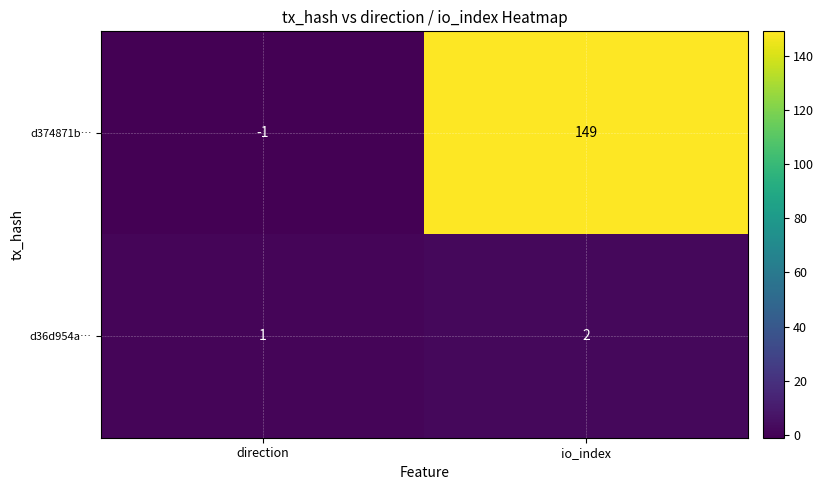

At which label is d374871b… closest to 74?

direction